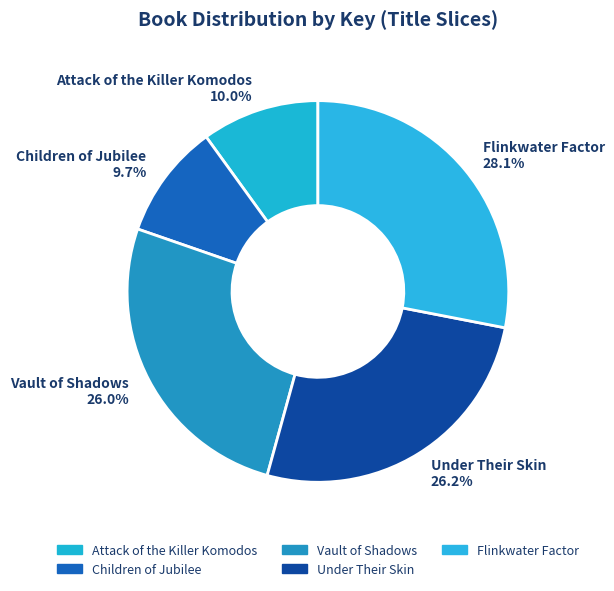

Which slice is the largest?

Flinkwater Factor